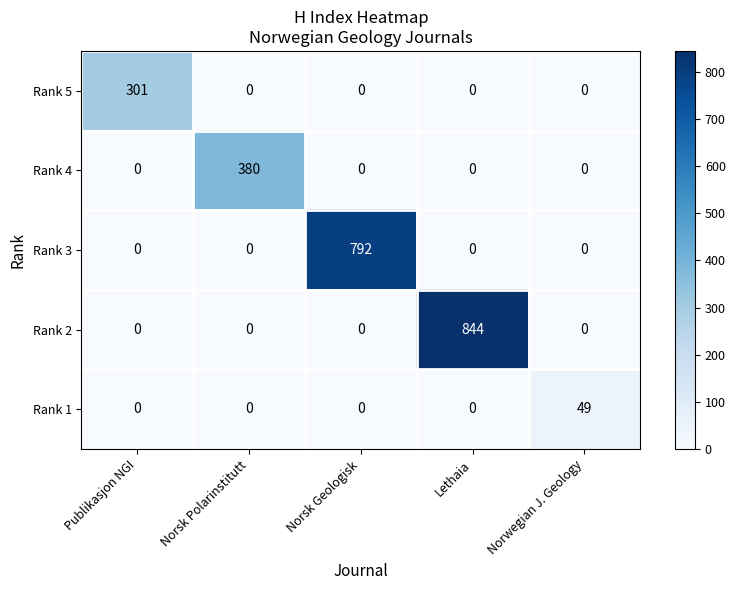

The value of Rank 5 at Publikasjon NGI is 301. True or false?

True